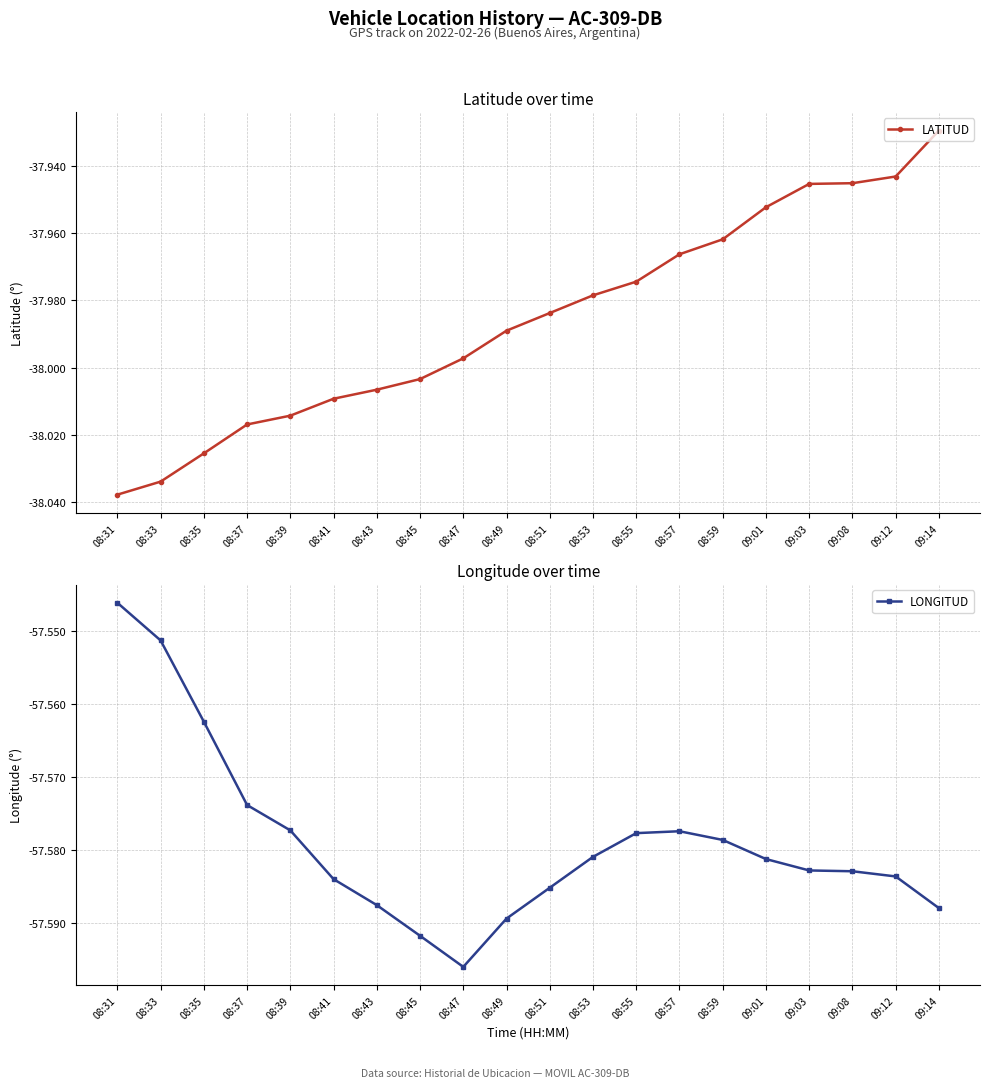

What is the sum of the LATITUD values at 08:57 and 08:31?

-76.0